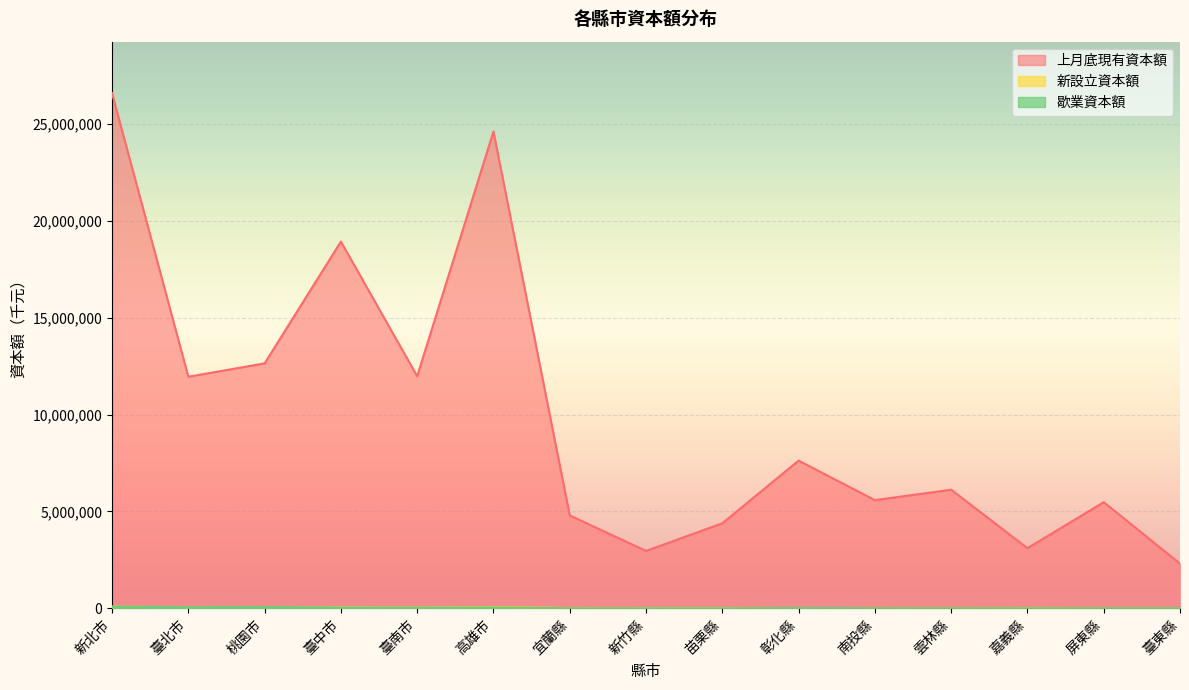

Which series has the widest spread of values?

上月底現有資本額